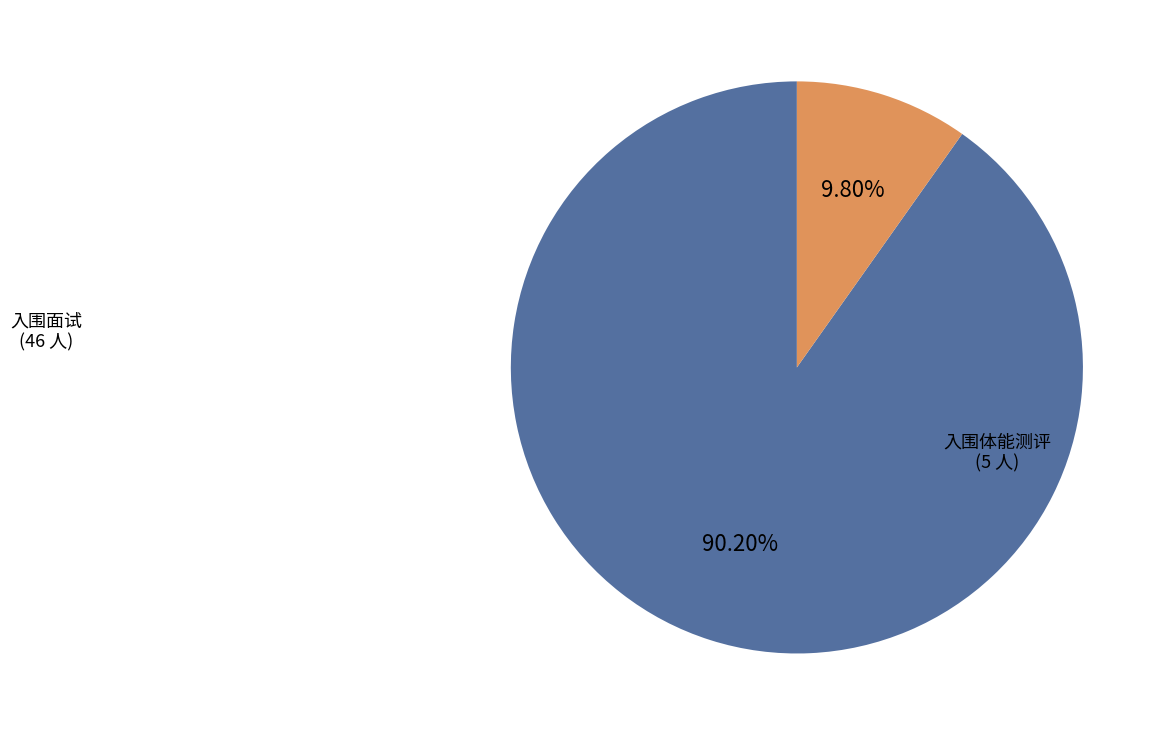

Which has a higher value, 入围面试 or 入围体能测评?

入围面试